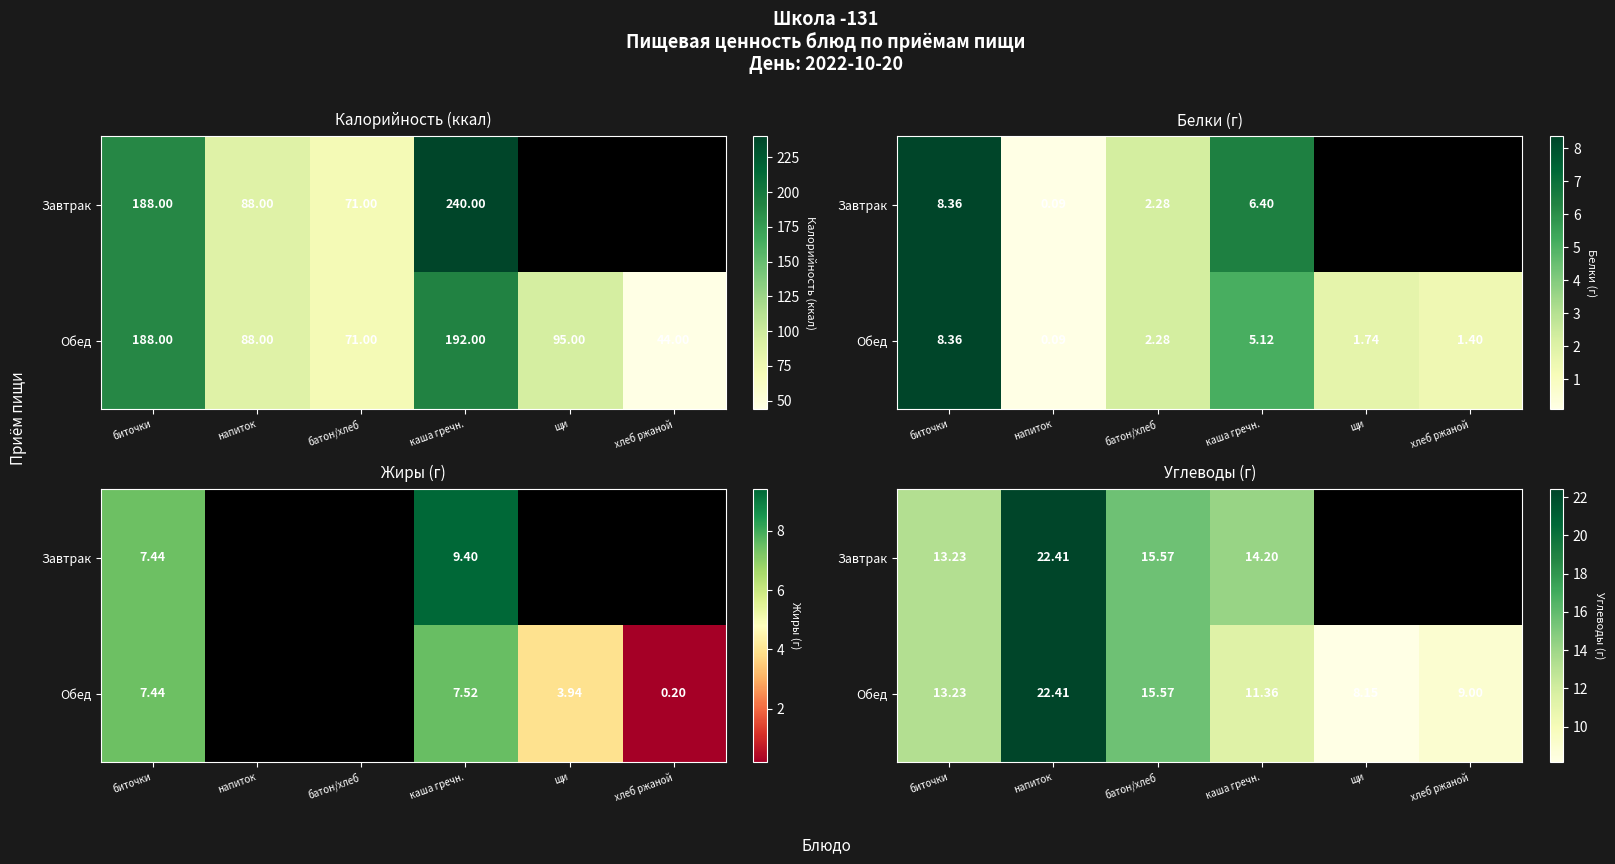

What is the maximum value for Обед?

22.4